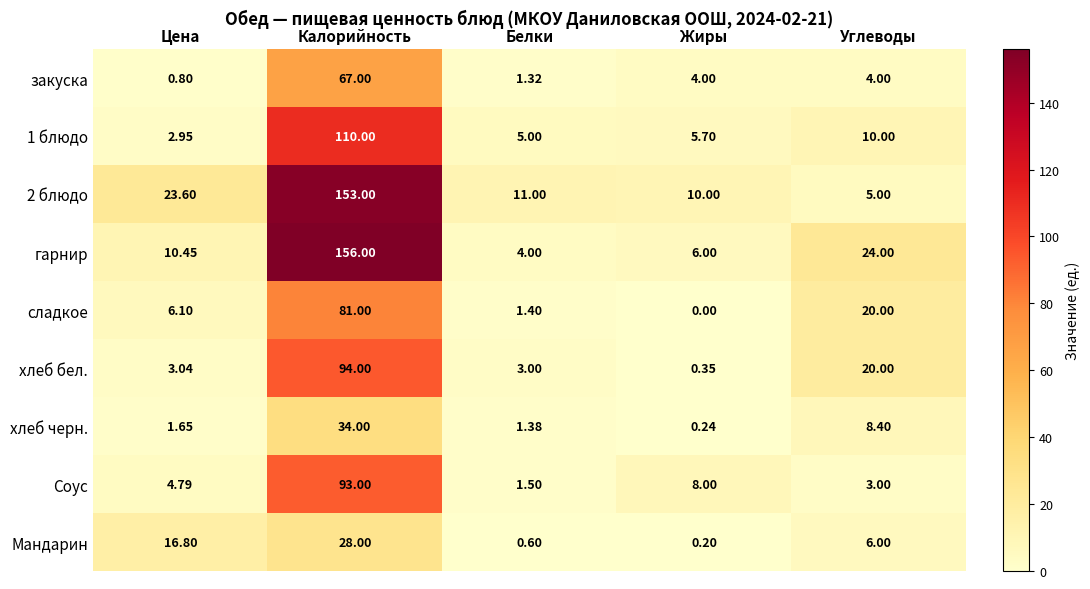

List the labels in order of сладкое value, largest first.

Калорийность, Углеводы, Цена, Белки, Жиры